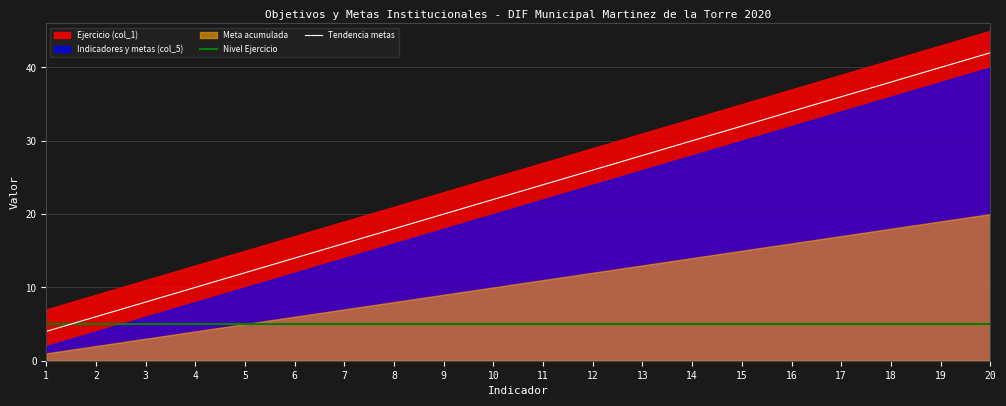

Where do Nivel Ejercicio and Tendencia metas first cross each other?

1 and 2